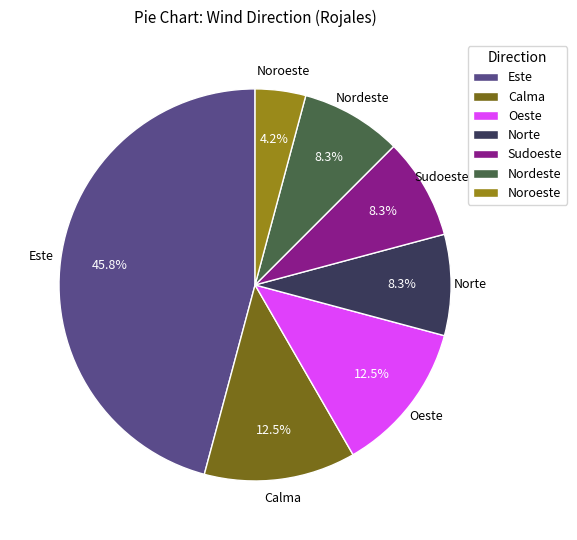

Do Este and Calma together represent more than half of the pie?

Yes